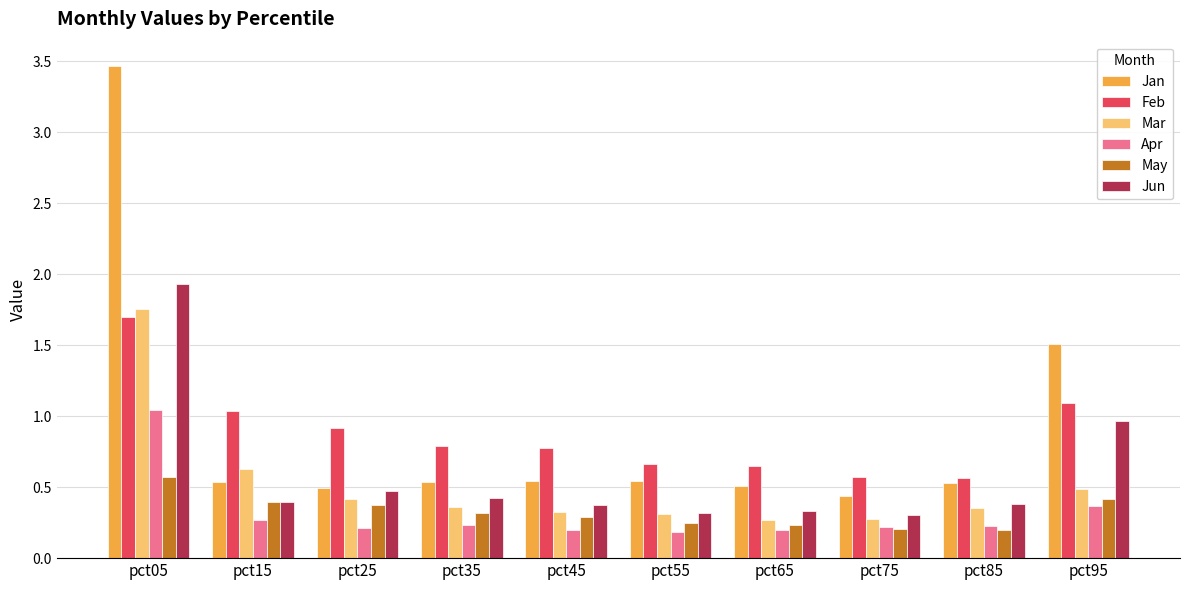

What is the sum of all Jun values?

5.9